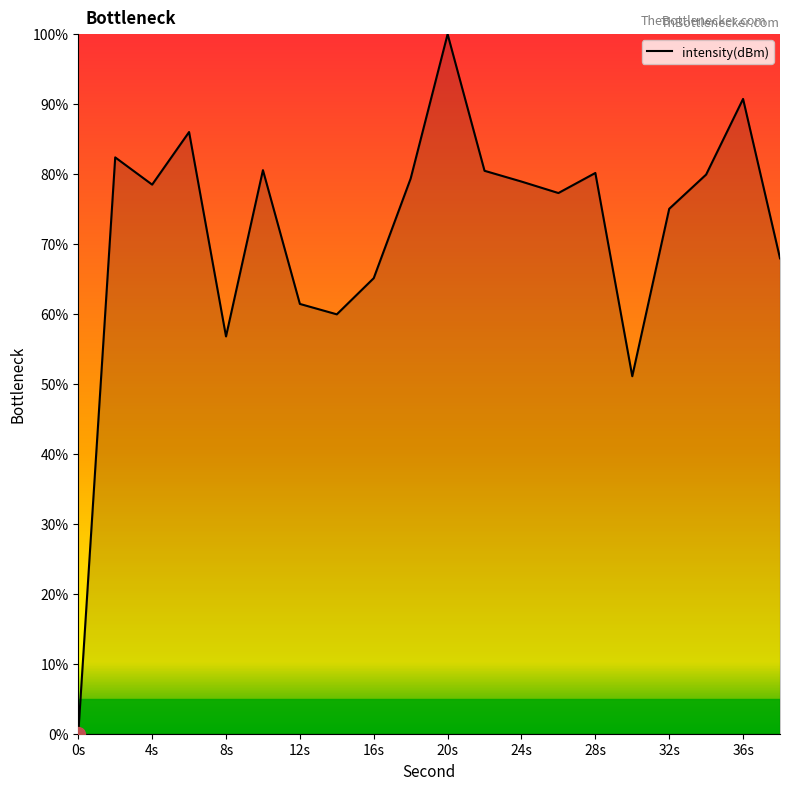

Does the chart display data point markers on the line(s)?

No